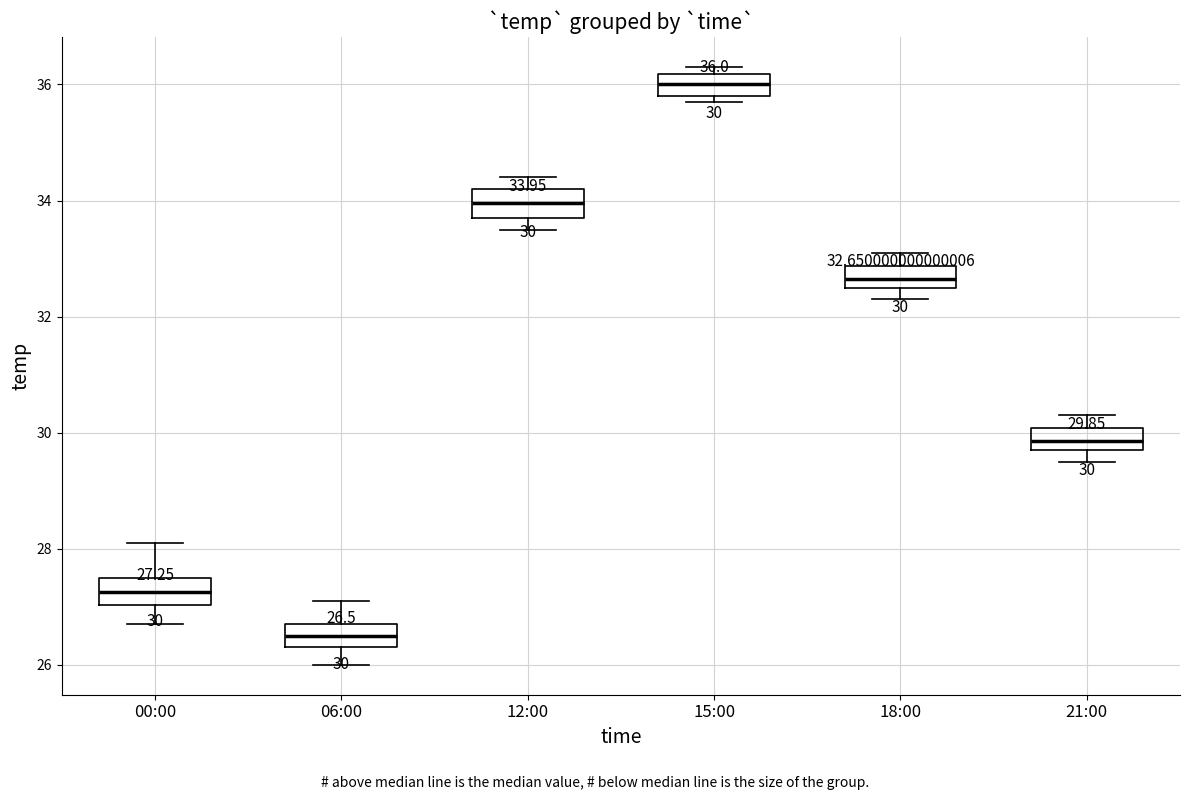

Which box's median line is the highest?

15:00